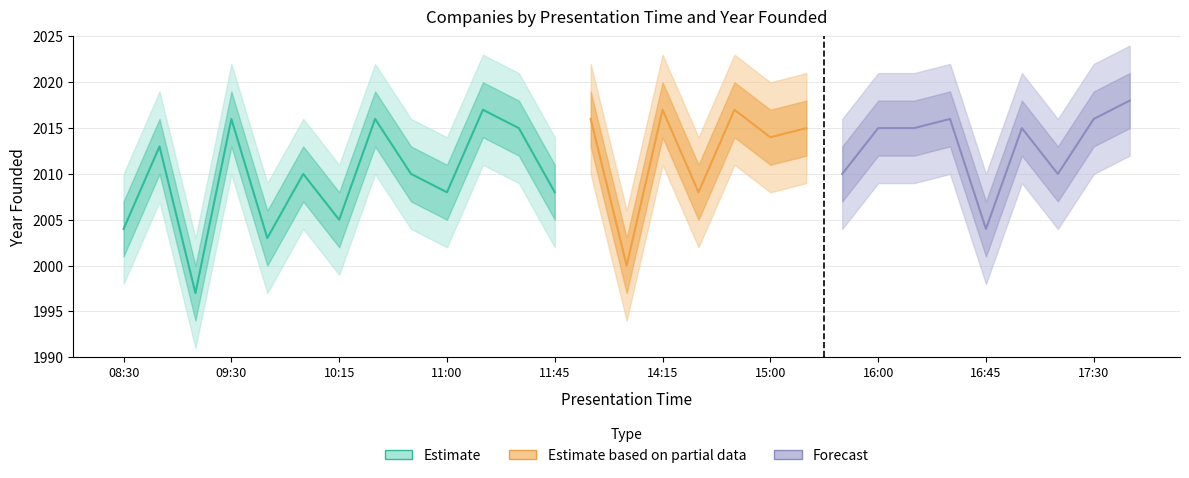

What is the difference between the Forecast values at 16:30 and 11:15?

1